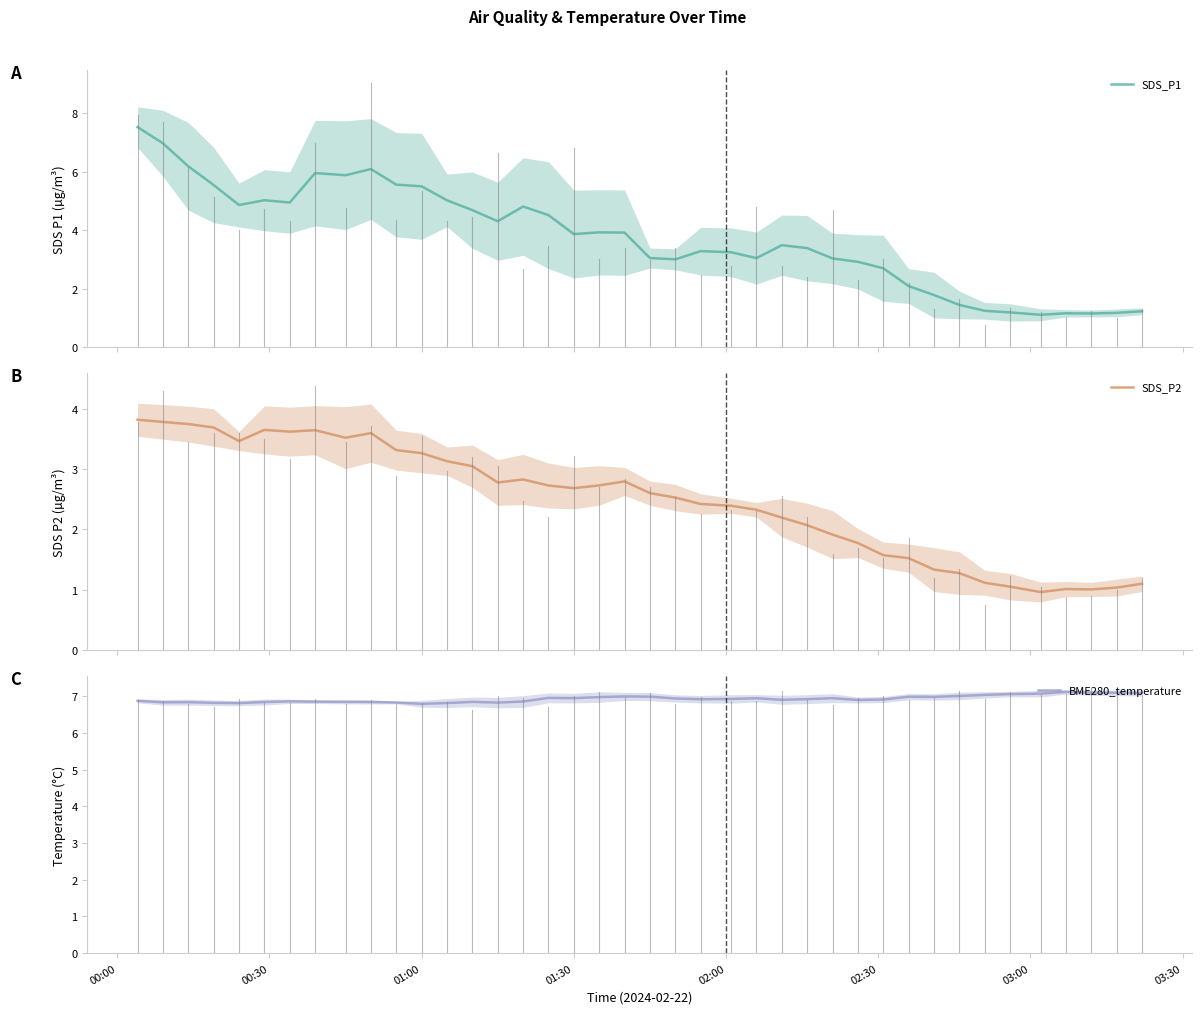

What is the maximum value for SDS_P1?

7.5